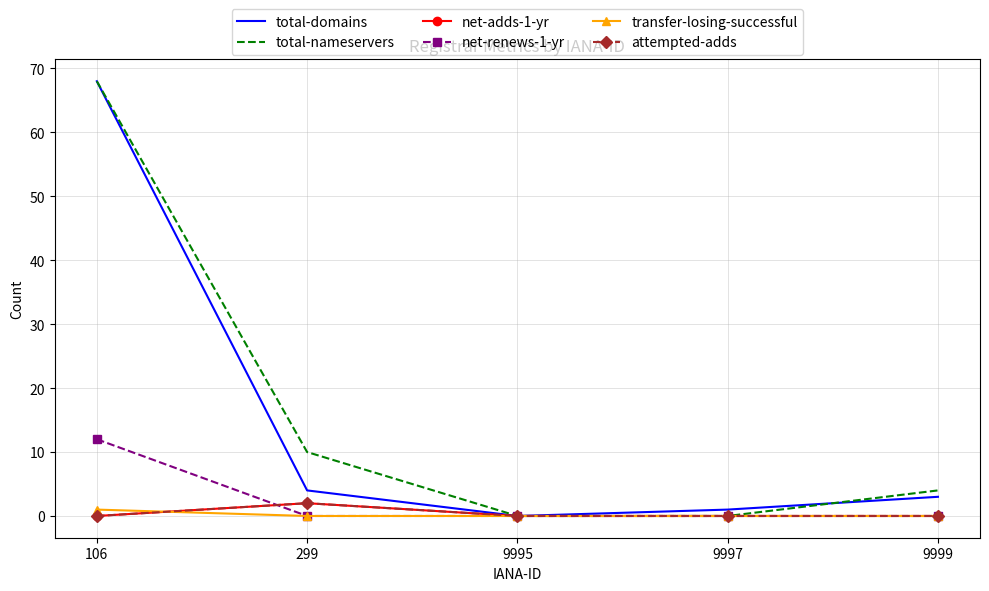

What is the sum of all transfer-losing-successful values?

1